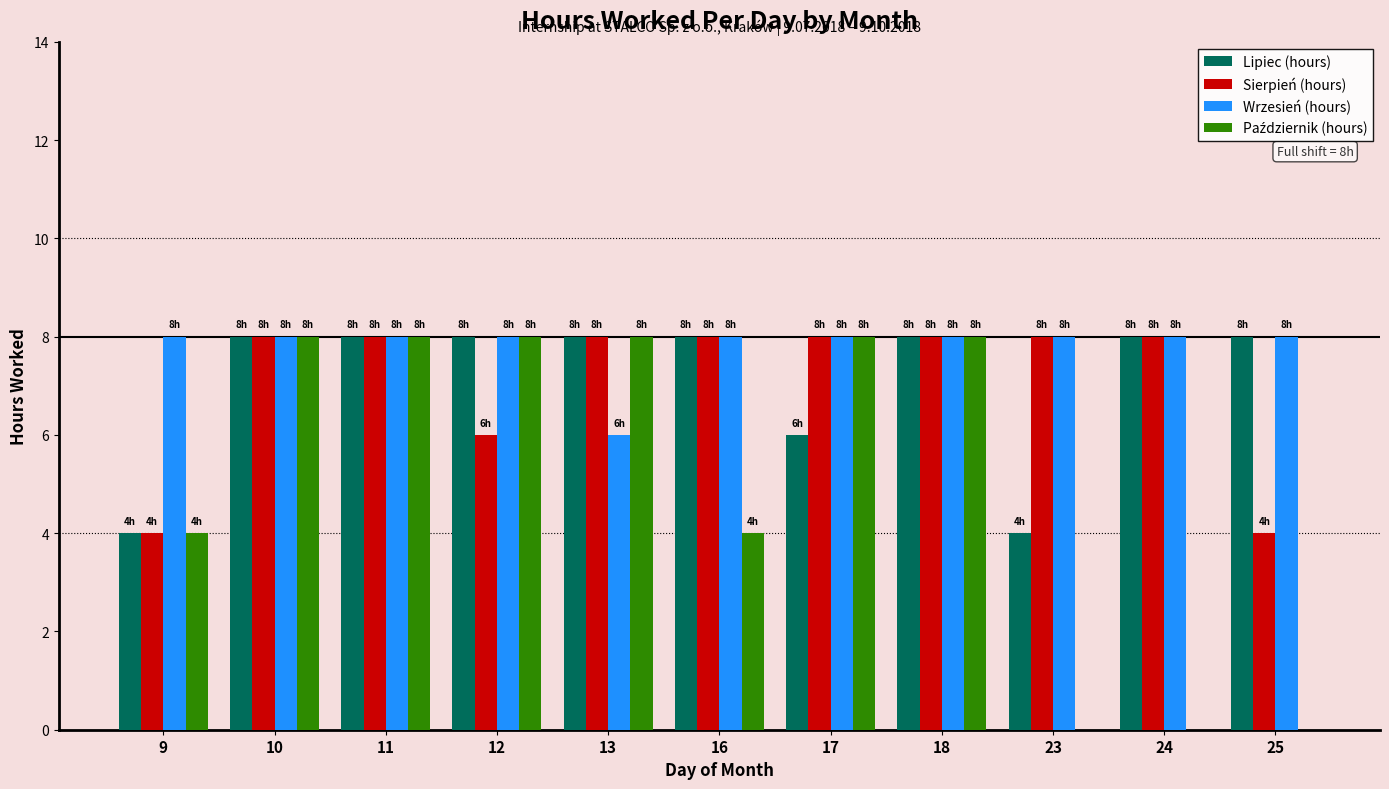

What is the maximum value shown in the chart?

8